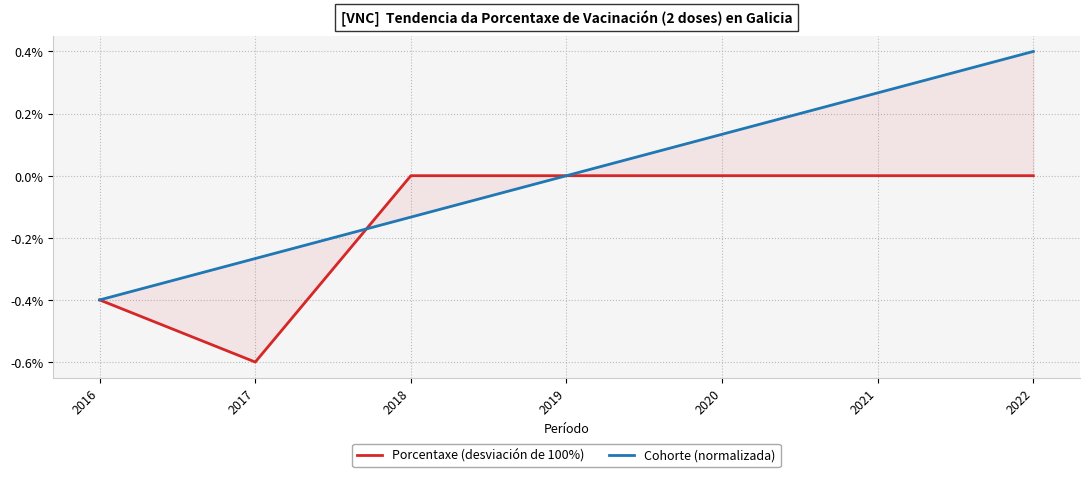

List the labels in order of Cohorte (normalizada) value, smallest first.

2016, 2017, 2018, 2019, 2020, 2021, 2022